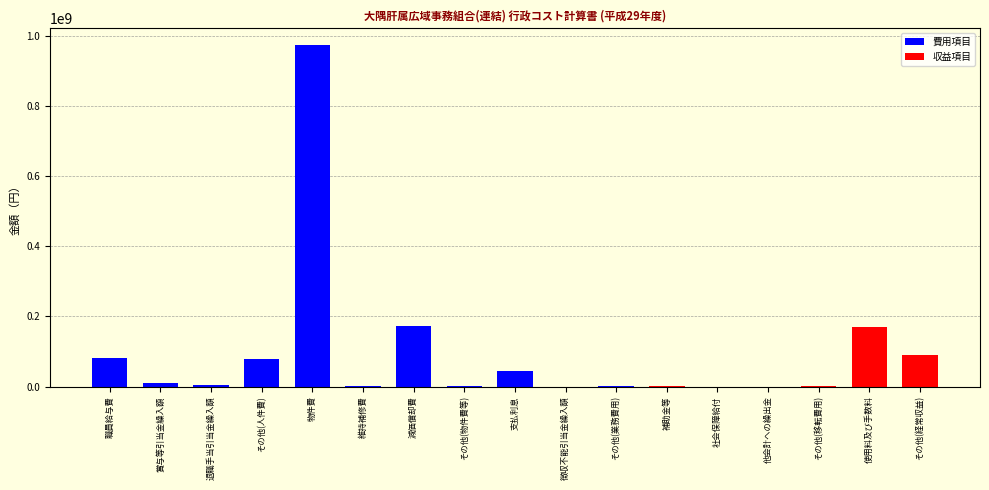

What is the change in value from その他(人件費) to 社会保障給付?

-77514553